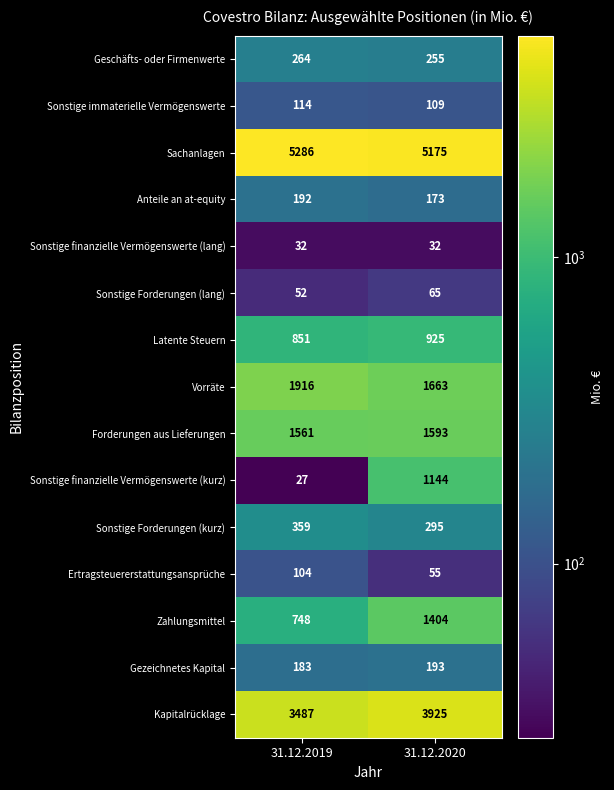

Which series has the largest total across all categories?

Sachanlagen